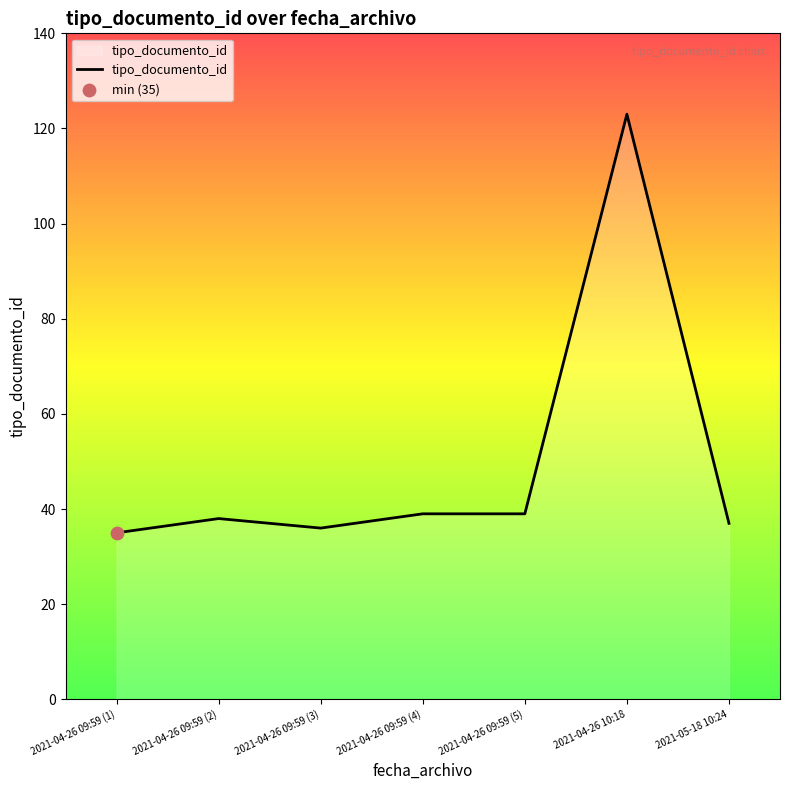

Which has a higher value, 2021-04-26 10:18 or 2021-04-26 09:59 (2)?

2021-04-26 10:18